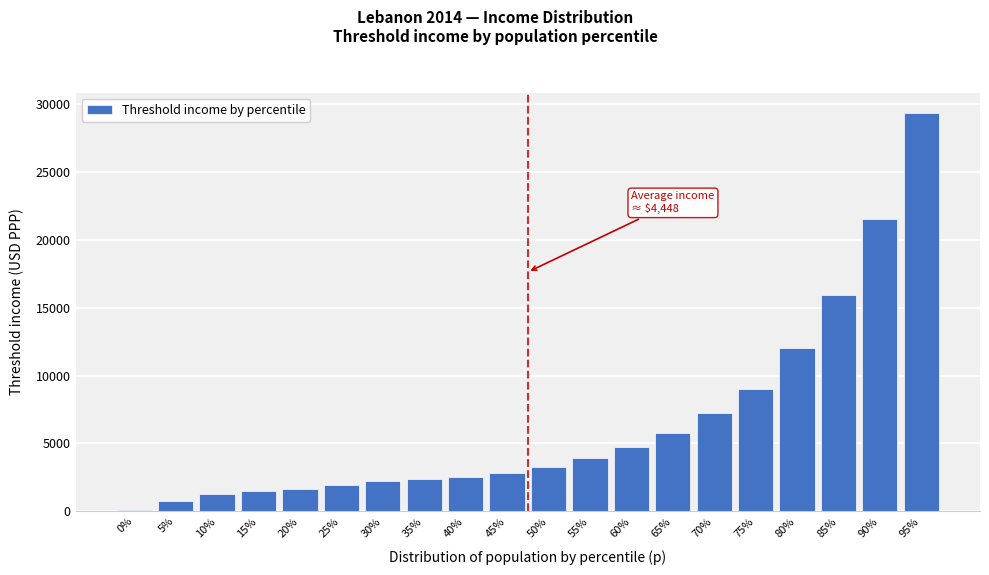

Reading left to right, transcribe all the data shown in this chart.

0%=84.0	5%=745.8	10%=1239.1	15%=1503.3	20%=1669.1	25%=1954.7	30%=2209.5	35%=2347.8	40%=2539.0	45%=2846.8	50%=3274.0	55%=3923.2	60%=4712.8	65%=5795.7	70%=7243.8	75%=9030.2	80%=12061.7	85%=15914.0	90%=21516.2	95%=29389.8